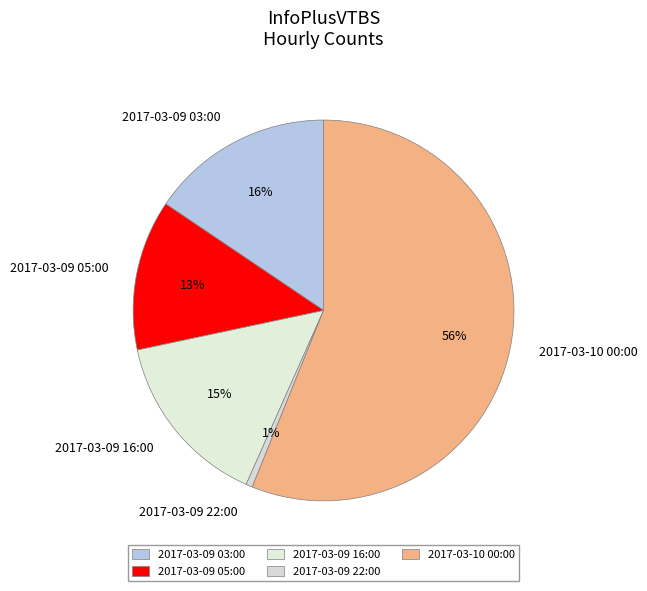

What is the majority slice?

2017-03-10 00:00